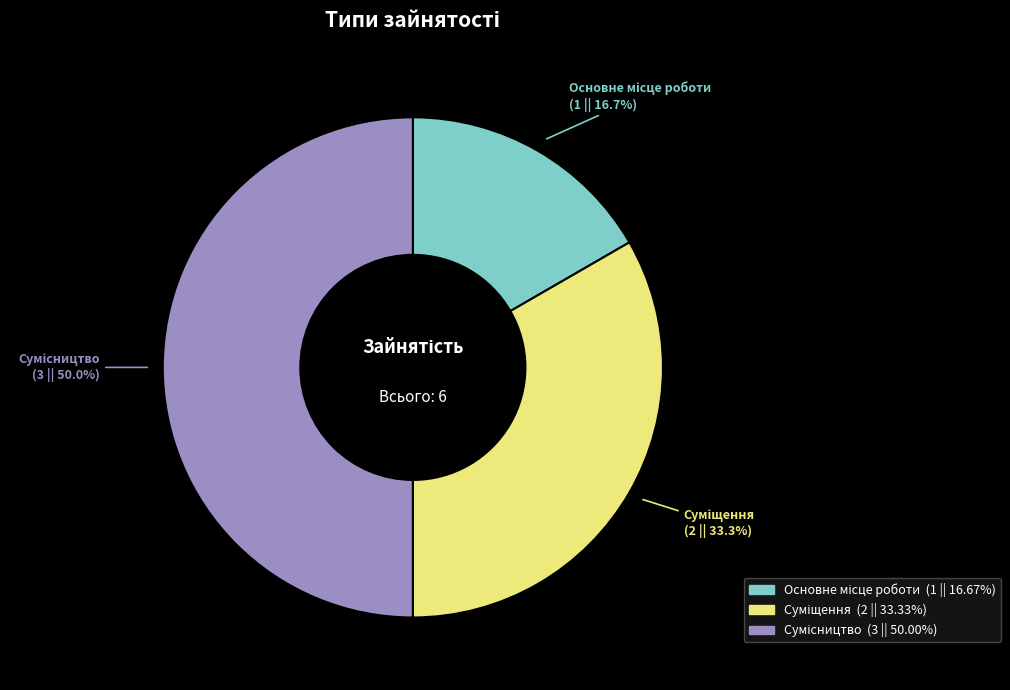

Rank the categories by value from highest to lowest.

Сумісництво, Суміщення, Основне місце роботи